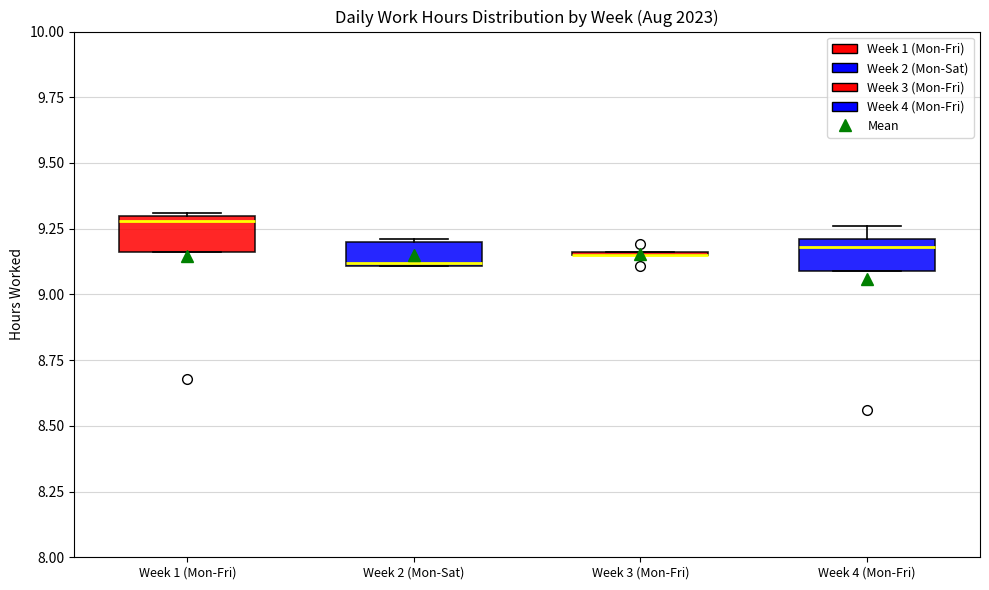

Reading left to right, read every box against the y-axis: the position of its median line, the range the box covers, and the ends of its whiskers. The values are not printed on the chart, so give them approximately, as read against the axis.

Week 1 (Mon-Fri): median 9.30 (just below the box's upper edge), box 9.15 to 9.30, whiskers 9.15 to 9.30
Week 2 (Mon-Sat): median 9.10, box 9.10 to 9.20, whiskers 9.10 to 9.20
Week 3 (Mon-Fri): box collapsed to a line at 9.15, whiskers 9.15 to 9.15
Week 4 (Mon-Fri): median 9.20 (just below the box's upper edge), box 9.10 to 9.20, whiskers 9.10 to 9.25